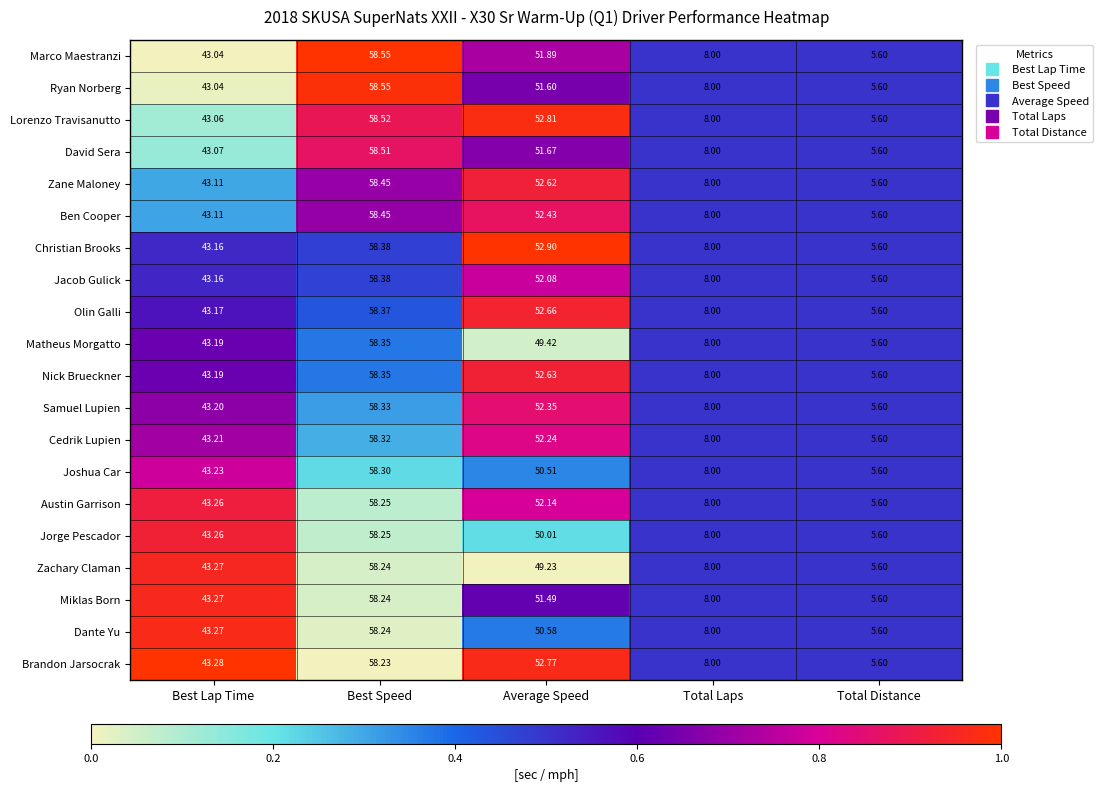

Which series changed the most between Best Speed and Average Speed?

Zachary Claman